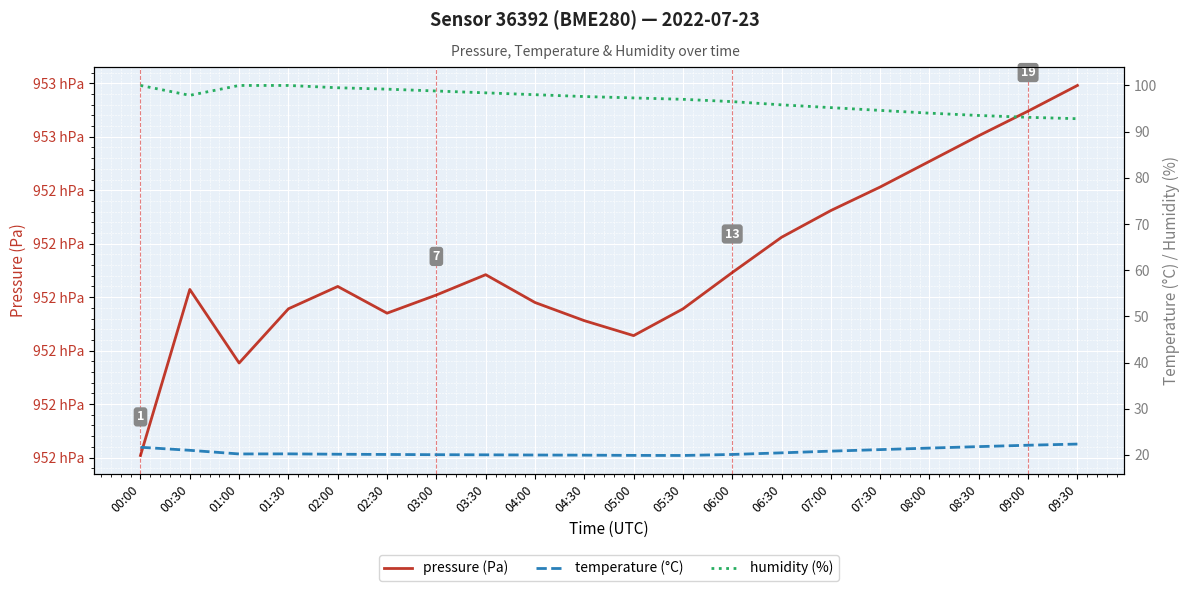

What is the difference between the highest and lowest values at 03:00?

95220.1